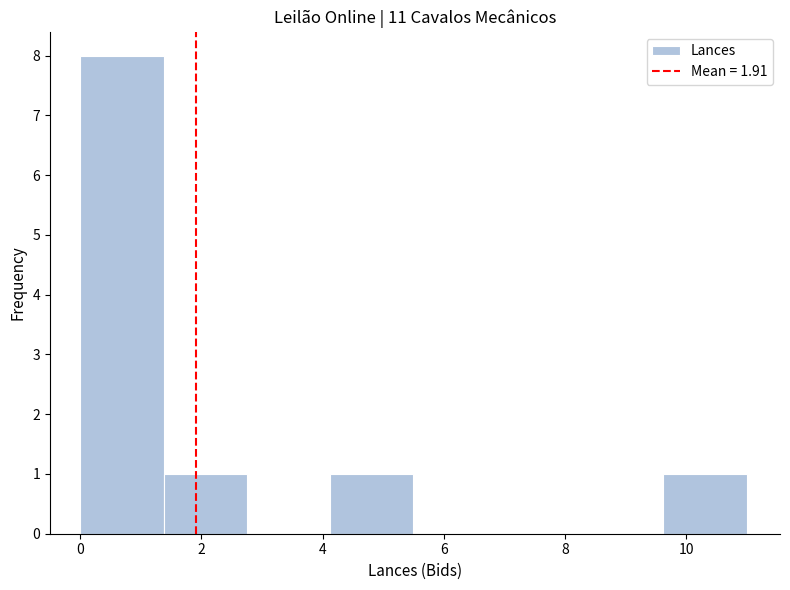

Reading left to right, list every bar in this chart as the range it spans on the x-axis followed by its height. Neither the bar edges nor the heights are printed on the chart, so give them approximately, as read against the axes.

0.0 to 1.4: 8
1.4 to 2.8: 1
2.8 to 4.2: 0
4.2 to 5.6: 1
5.6 to 6.8: 0
6.8 to 8.2: 0
8.2 to 9.6: 0
9.6 to 11.0: 1